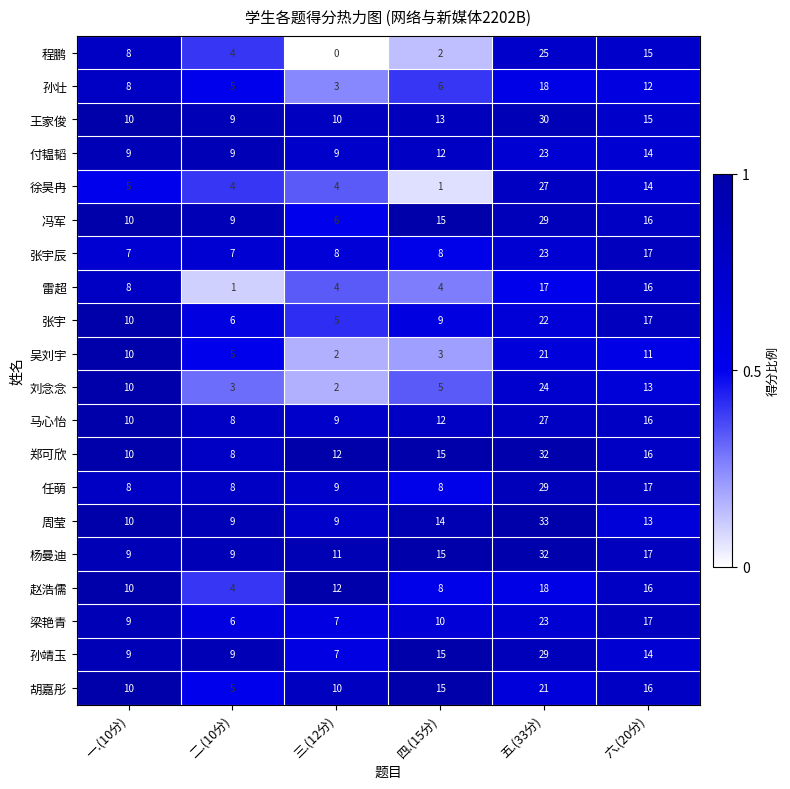

Which label corresponds to the smallest value in the chart?

三.(12分)